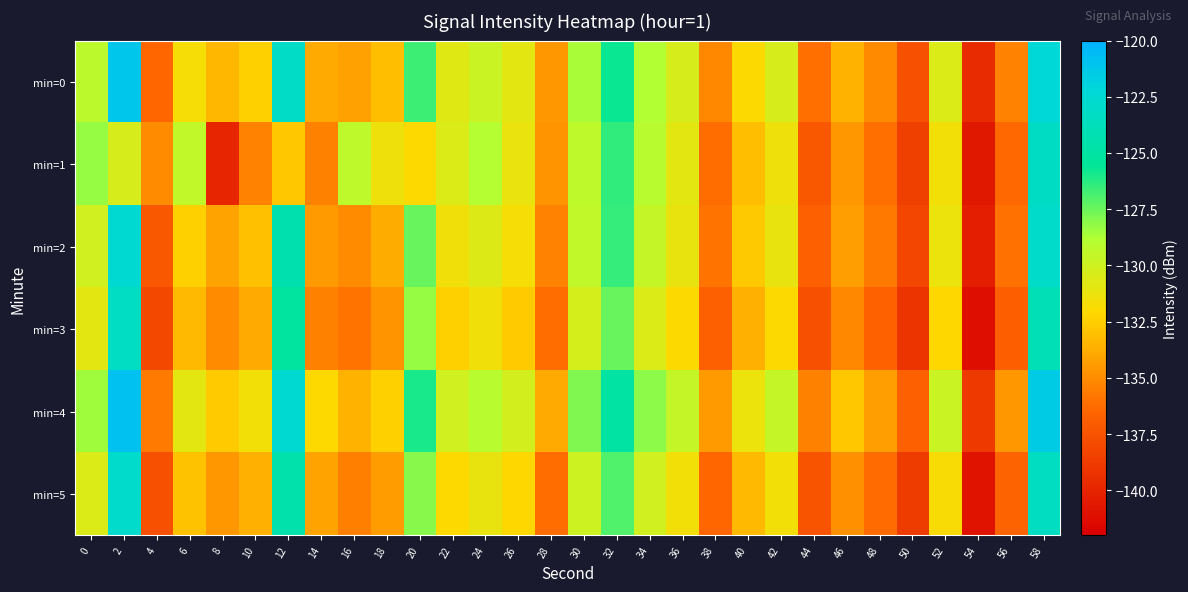

Between 4 and 30, which is larger?

30